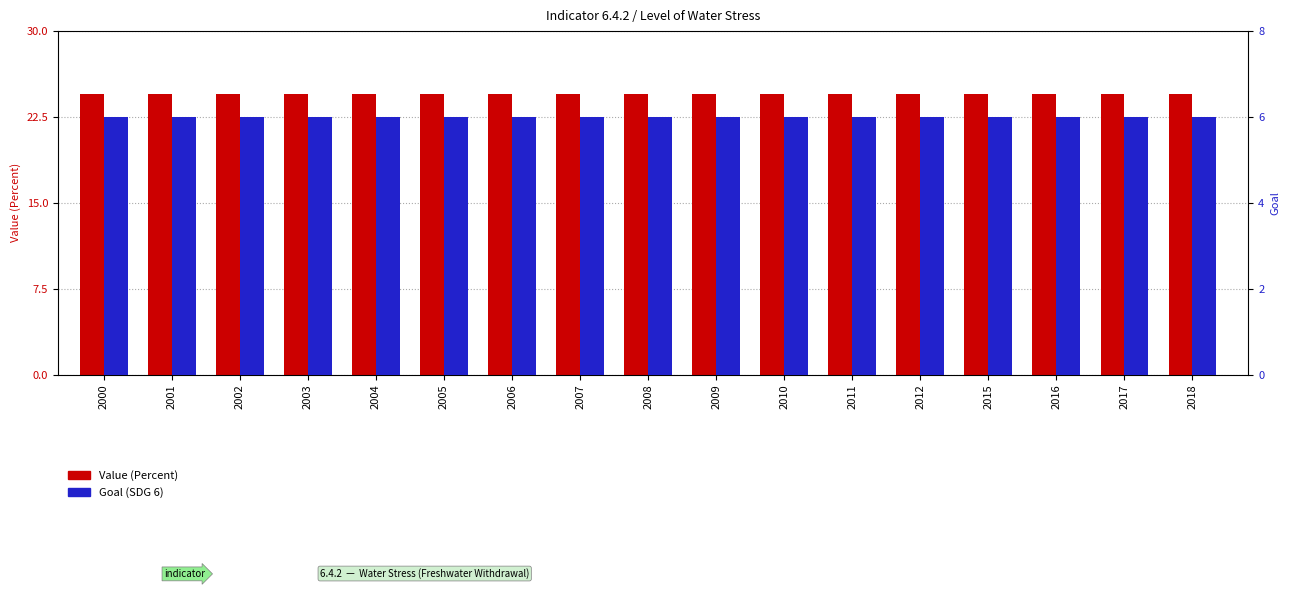

List the series in order of their peak value, highest first.

Value (Percent), Goal